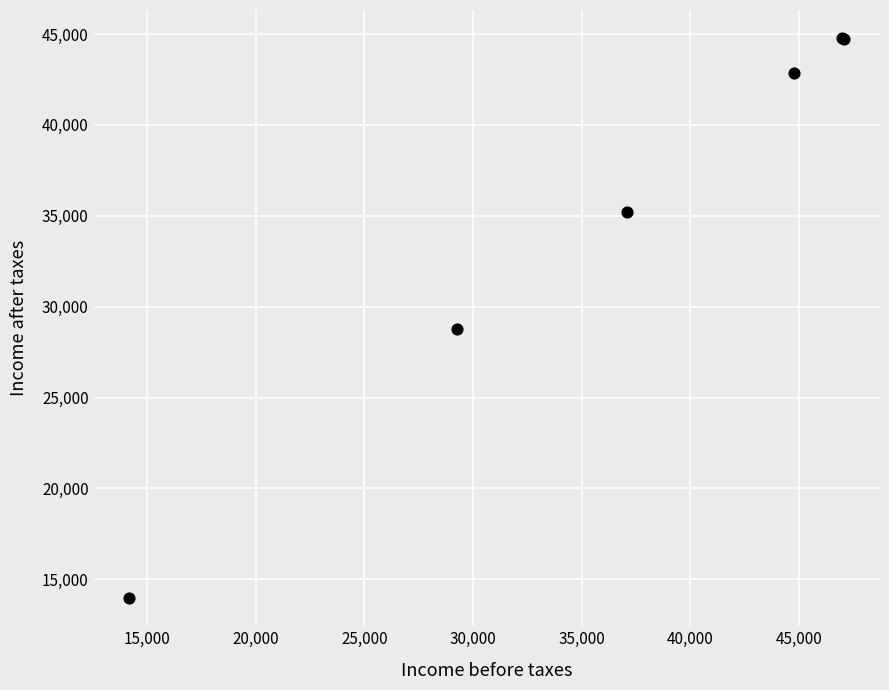

What Y value in the scatter plot is closest to 29372?

28798